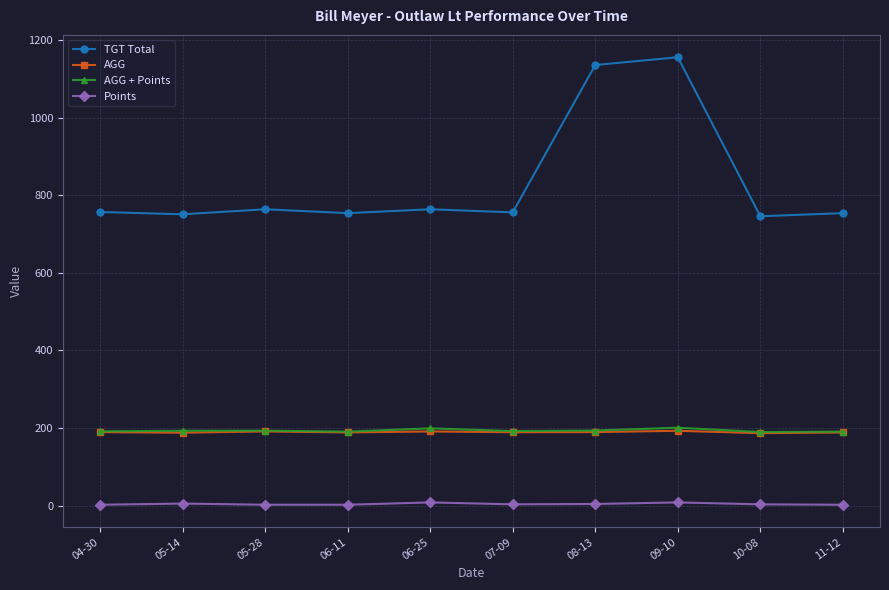

Which series has the widest spread of values?

TGT Total